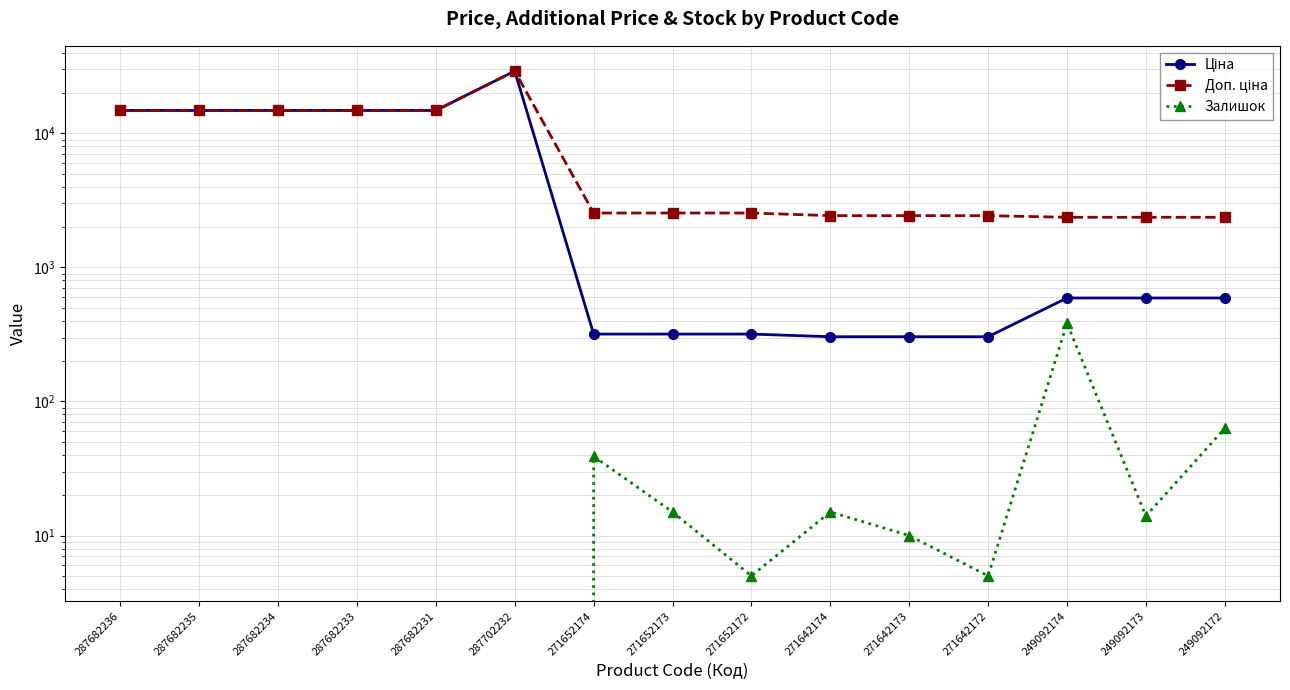

How many lines are shown in the chart?

3